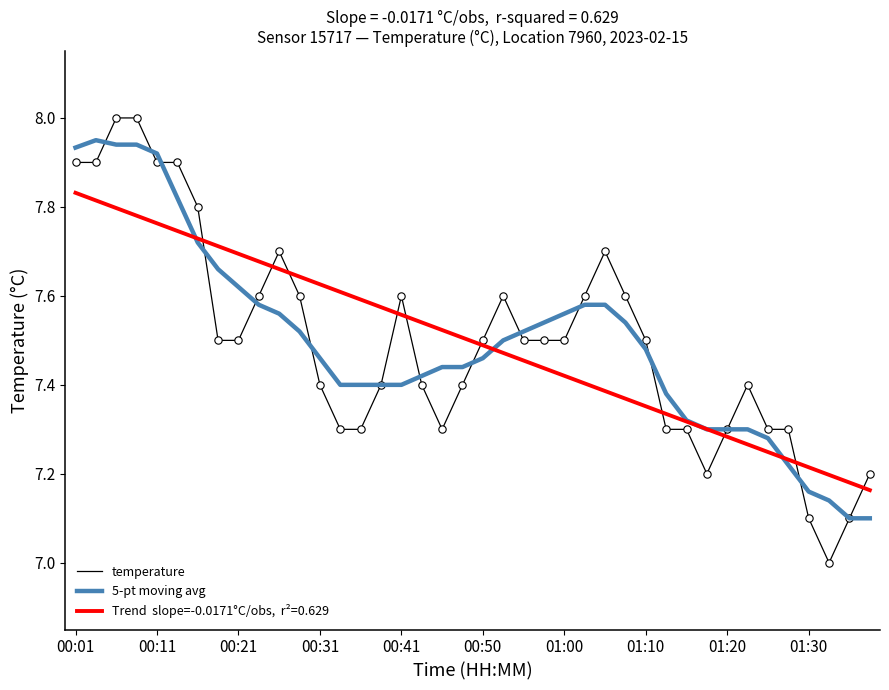

What is the smallest value displayed?

7.0